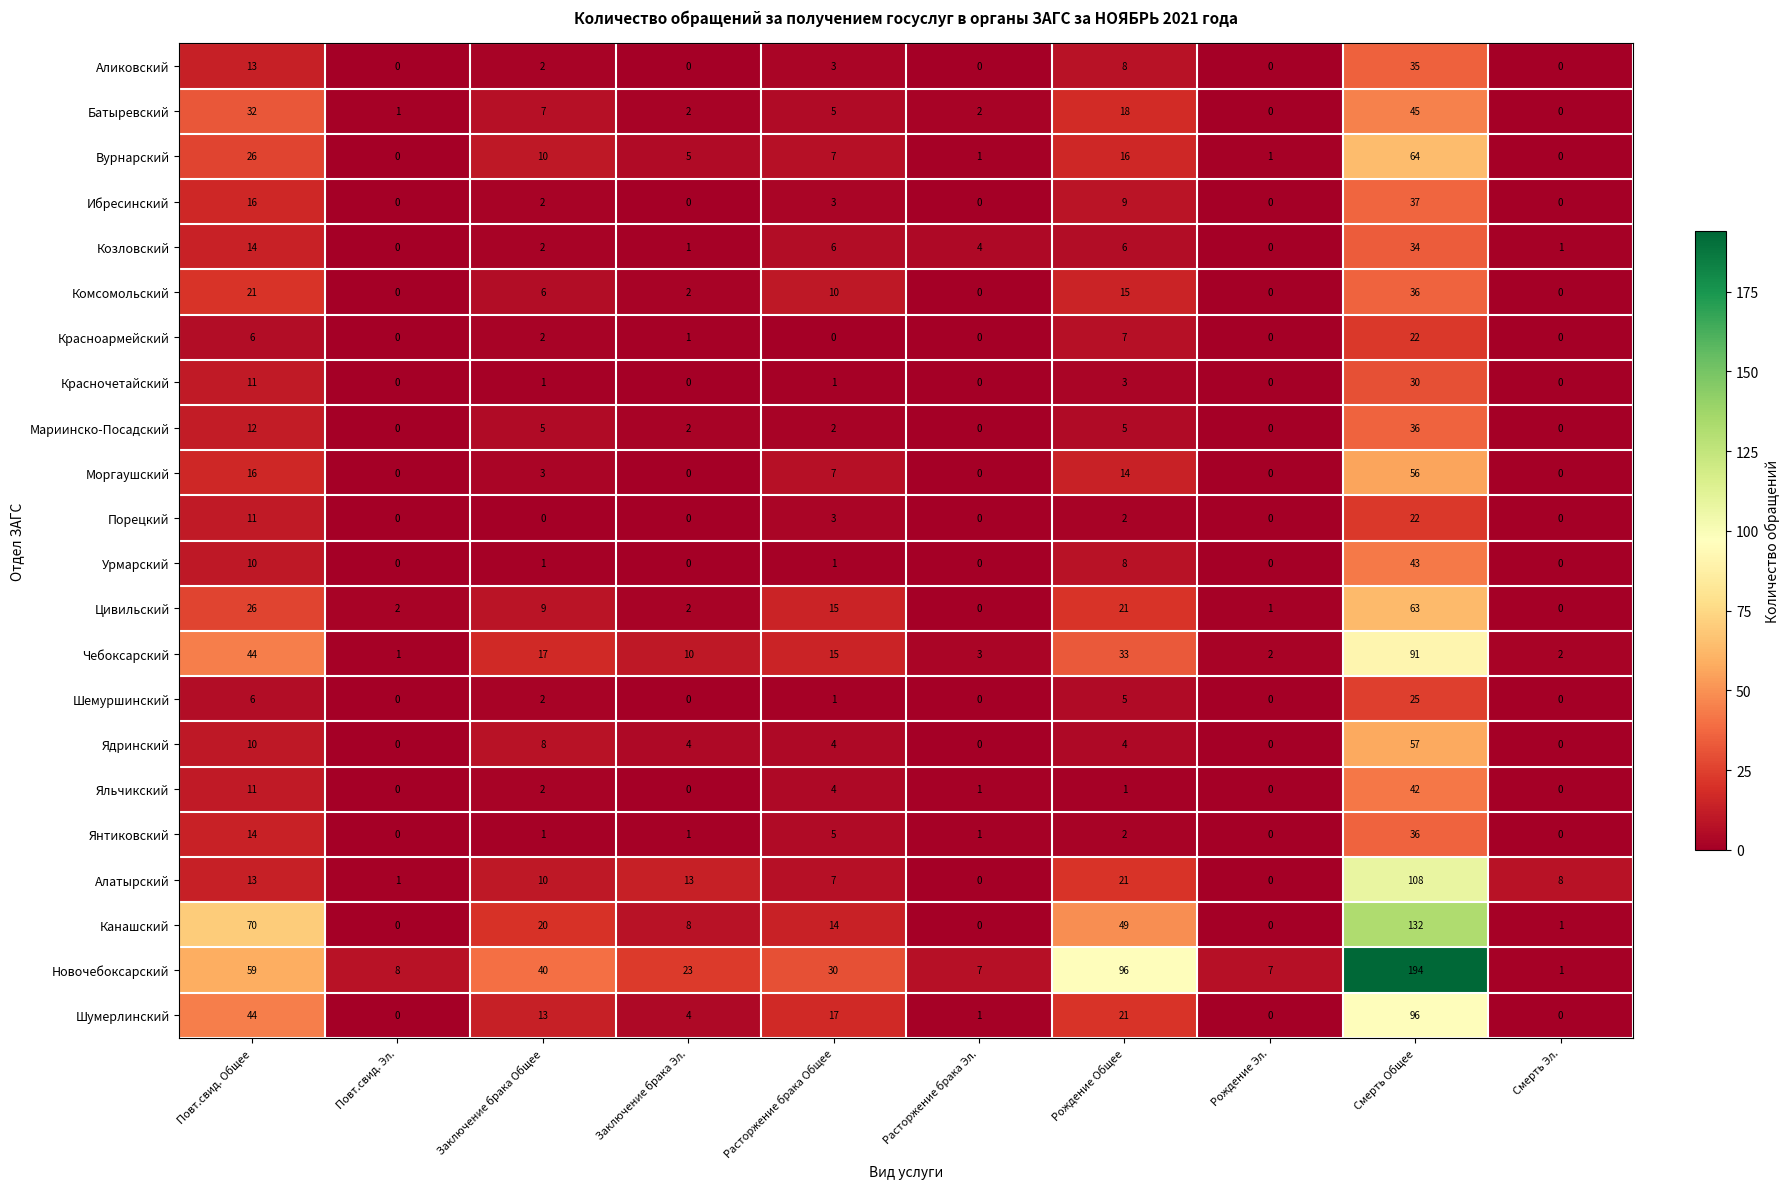

What is the sum of all Вурнарский values?

130